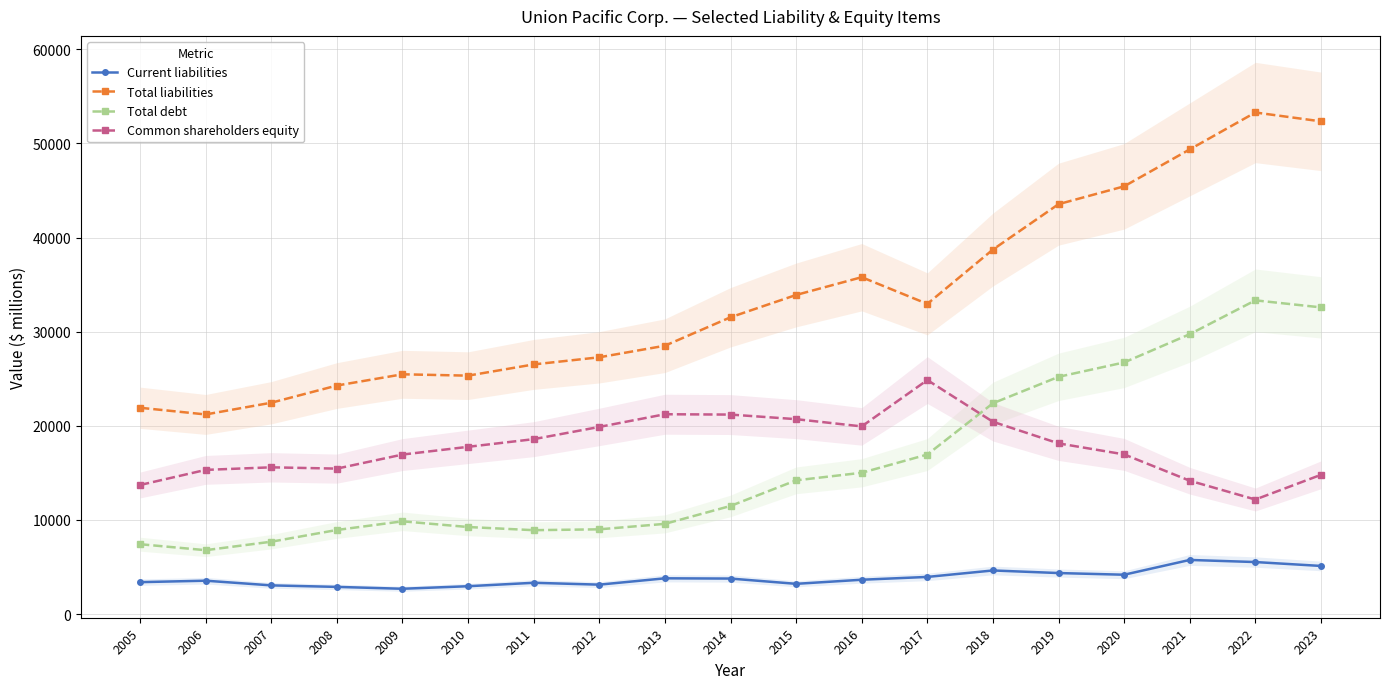

The value of Current liabilities at 2021 is 5744. True or false?

True